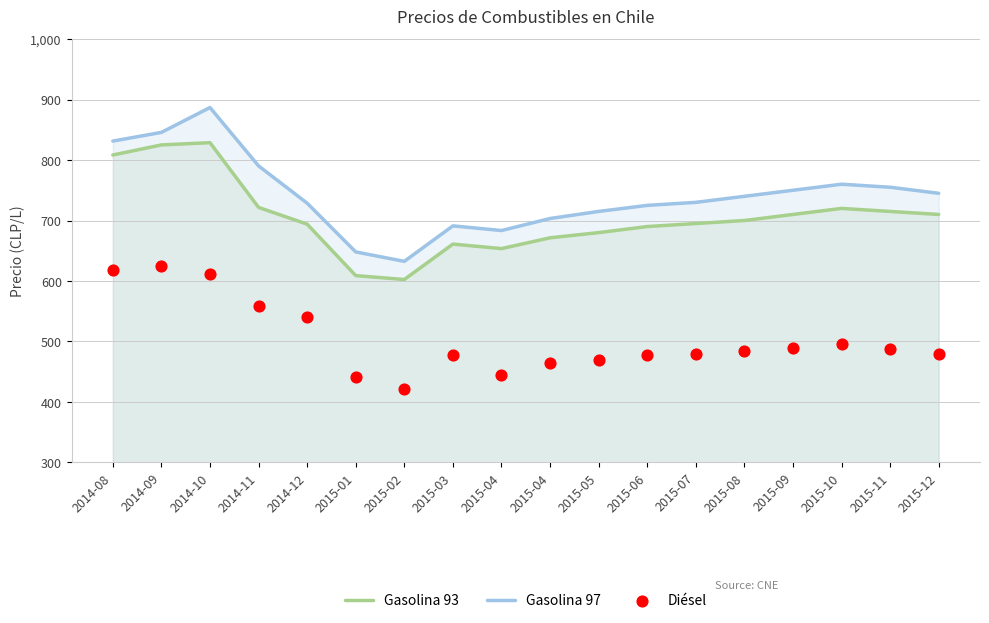

Which series has the largest total across all categories?

Gasolina 97